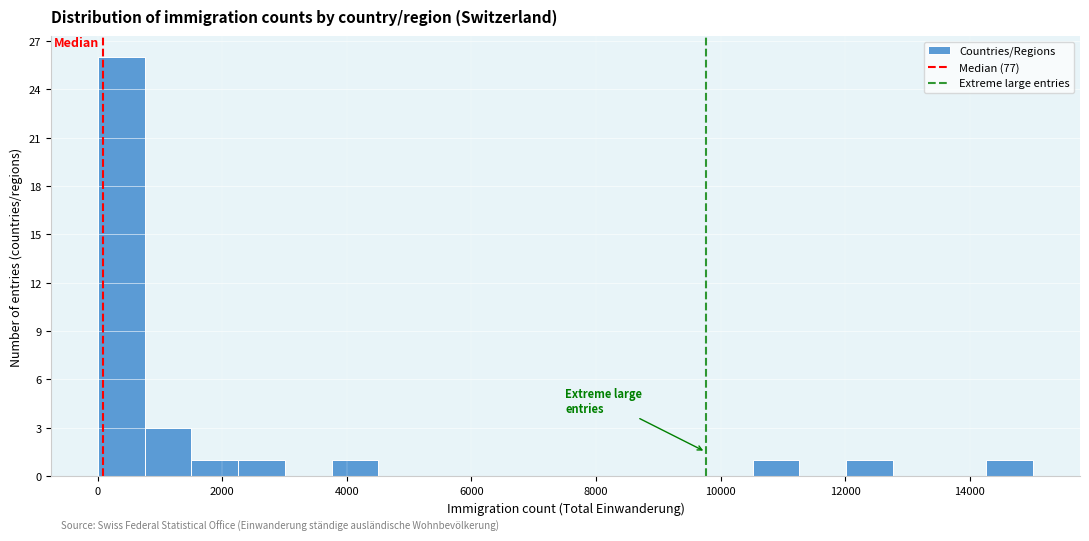

Around what value on the x-axis is the tallest bar? Give the approximate position of its centre, as read against the axis.

400